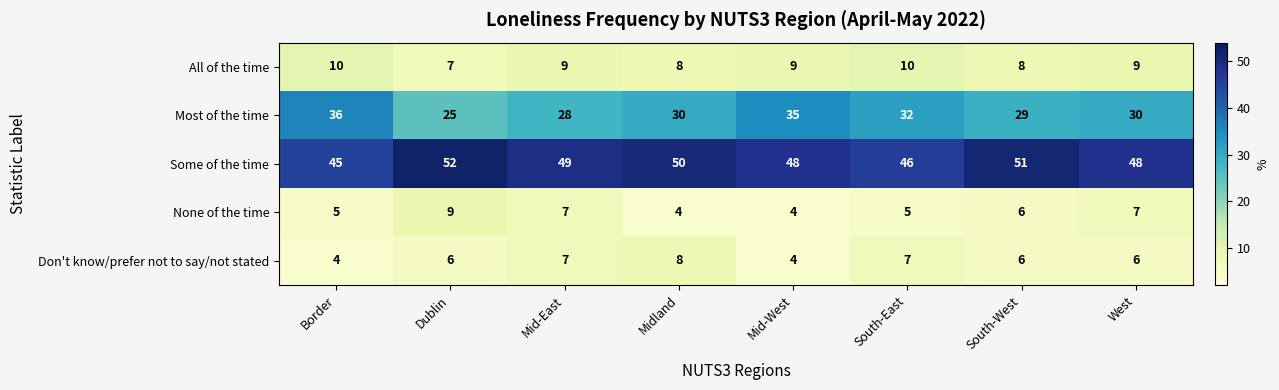

Is the value of Most of the time at South-West greater than the value of All of the time at Dublin?

Yes